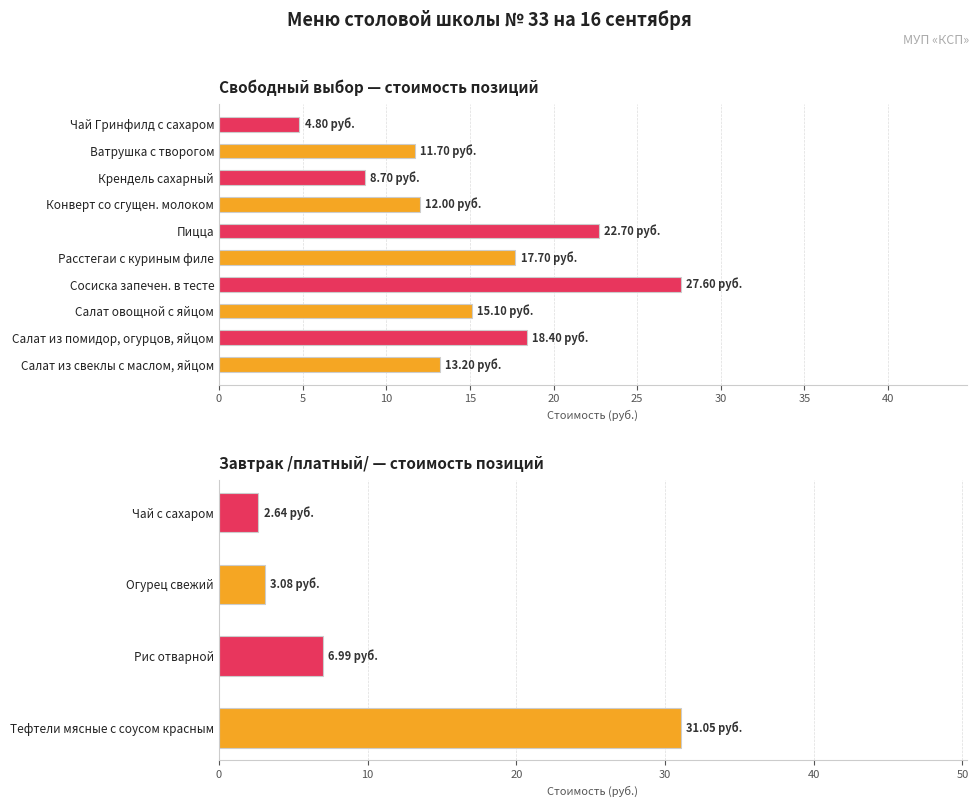

Does the chart contain any negative values?

No